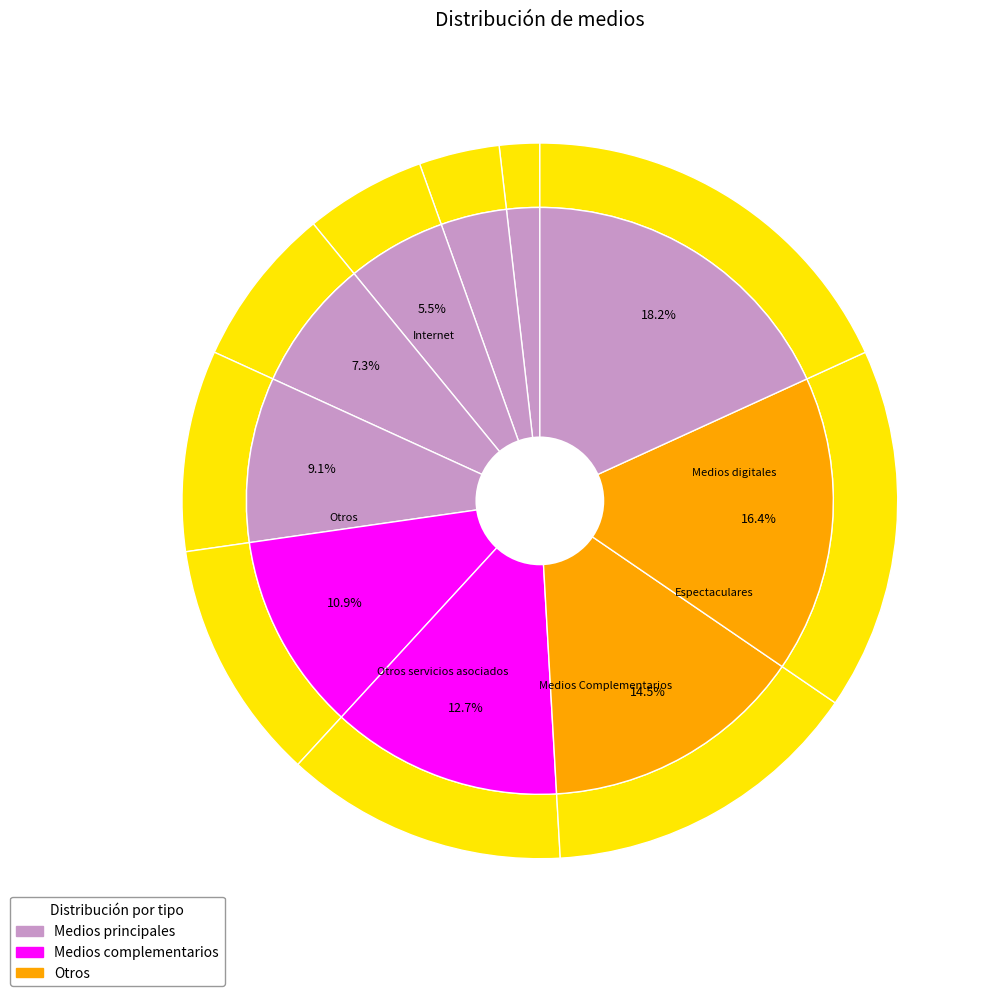

The Radio slice represents 1% of the pie. True or false?

False